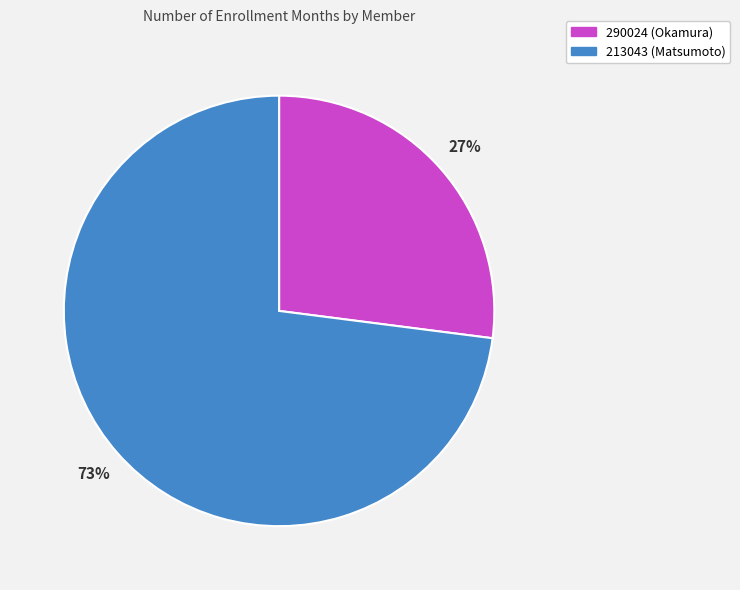

Count the number of slices in the pie.

2